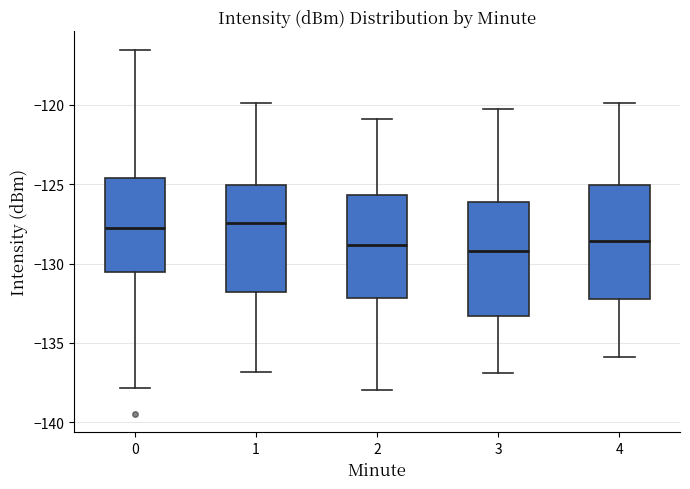

Reading left to right, read every box against the y-axis: the position of its median line, the range the box covers, and the ends of its whiskers. The values are not printed on the chart, so give them approximately, as read against the axis.

0: median -128.0, box -130.5 to -124.5, whiskers -138.0 to -116.5
1: median -127.5, box -132.0 to -125.0, whiskers -137.0 to -120.0
2: median -129.0, box -132.0 to -125.5, whiskers -138.0 to -121.0
3: median -129.0, box -133.5 to -126.0, whiskers -137.0 to -120.0
4: median -128.5, box -132.0 to -125.0, whiskers -136.0 to -120.0